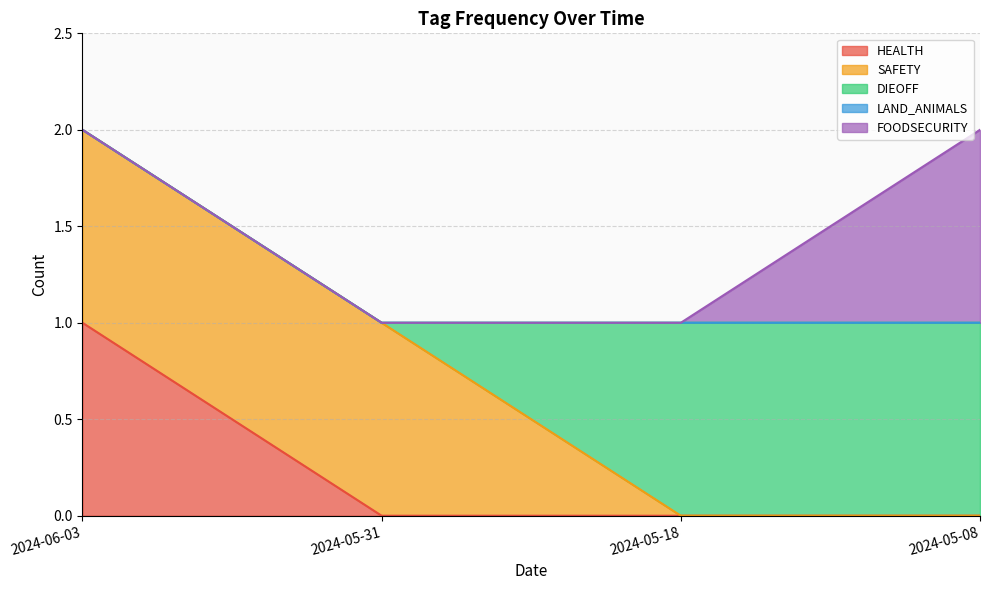

Which series changed the most between 2024-05-31 and 2024-05-18?

SAFETY